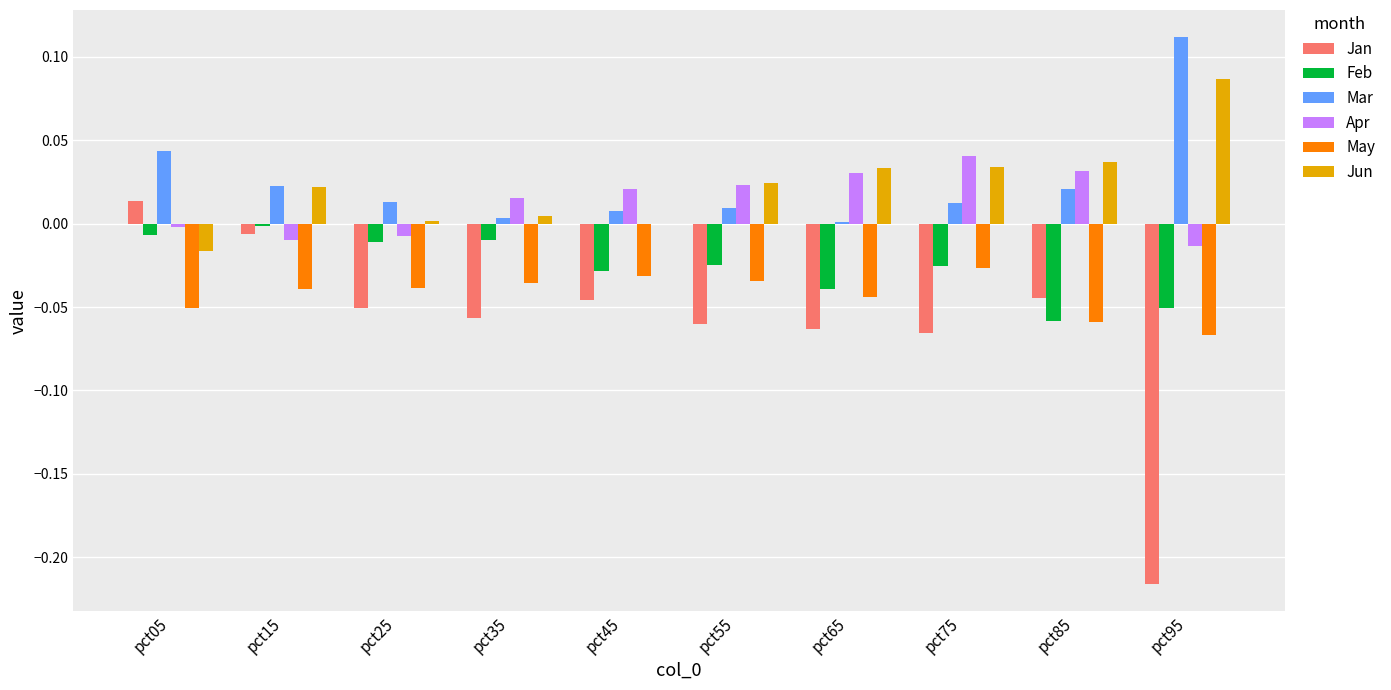

Which series changed the most between pct85 and pct95?

Jan